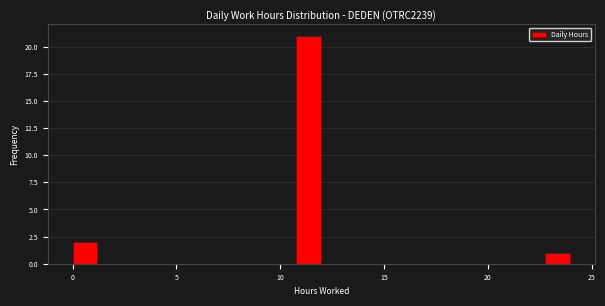

Read against the x-axis, roughly where is the centre of the tallest bar?

11.5